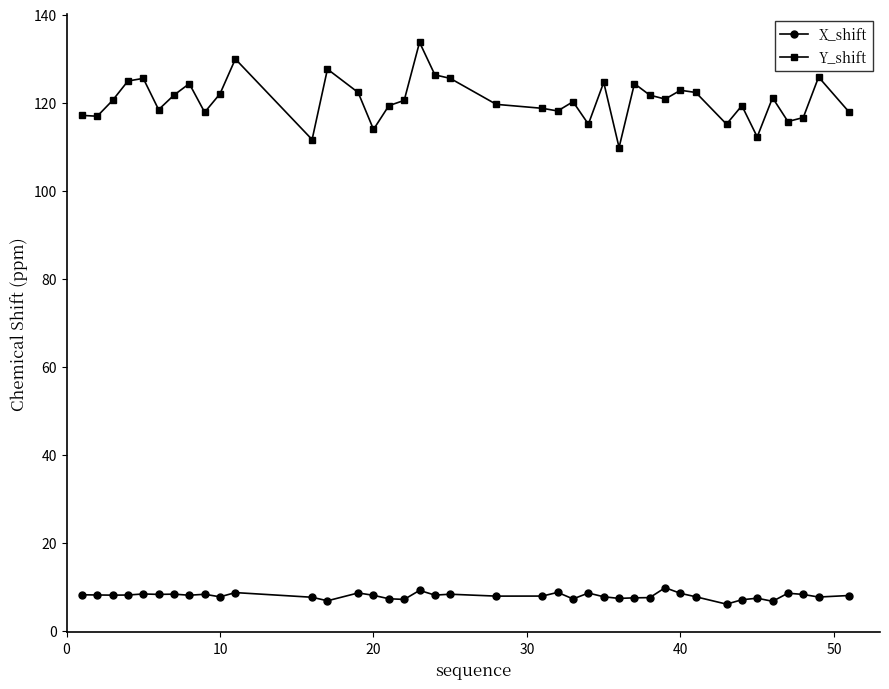

Which series has the largest range (max minus min)?

Y_shift